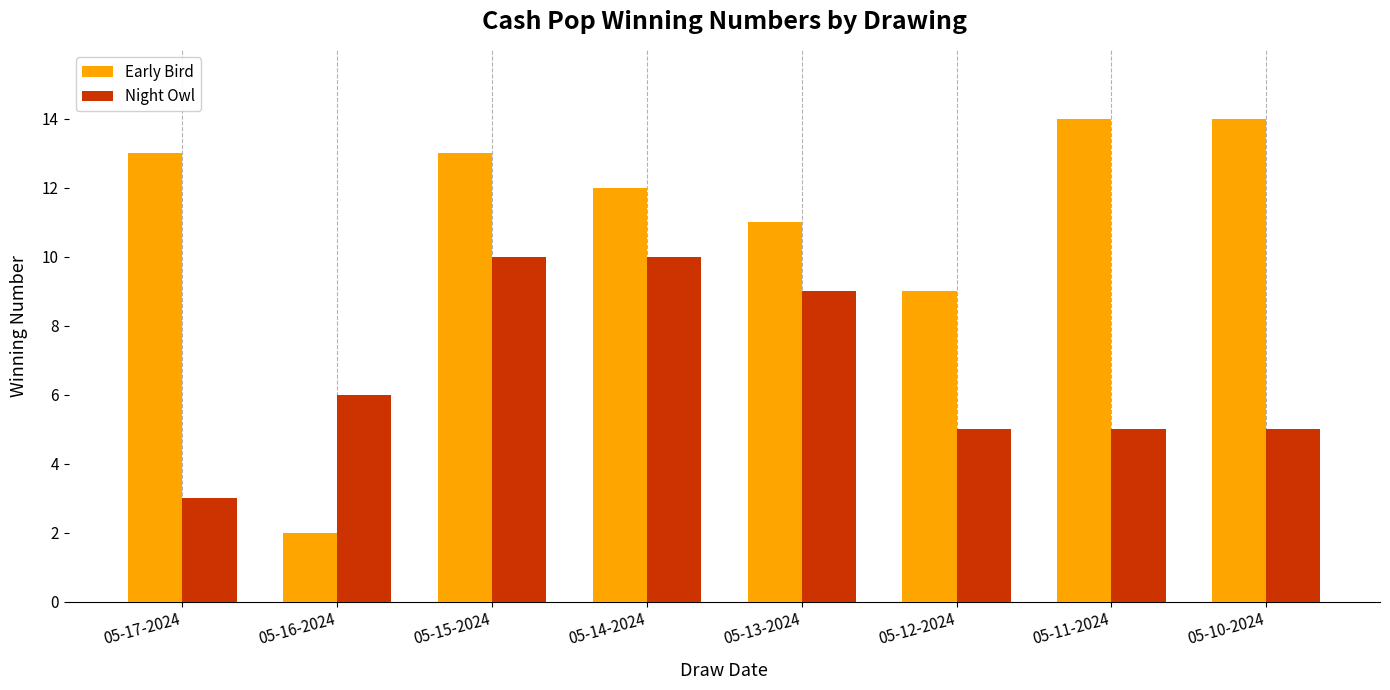

Where is Early Bird nearest to the value 8?

05-12-2024